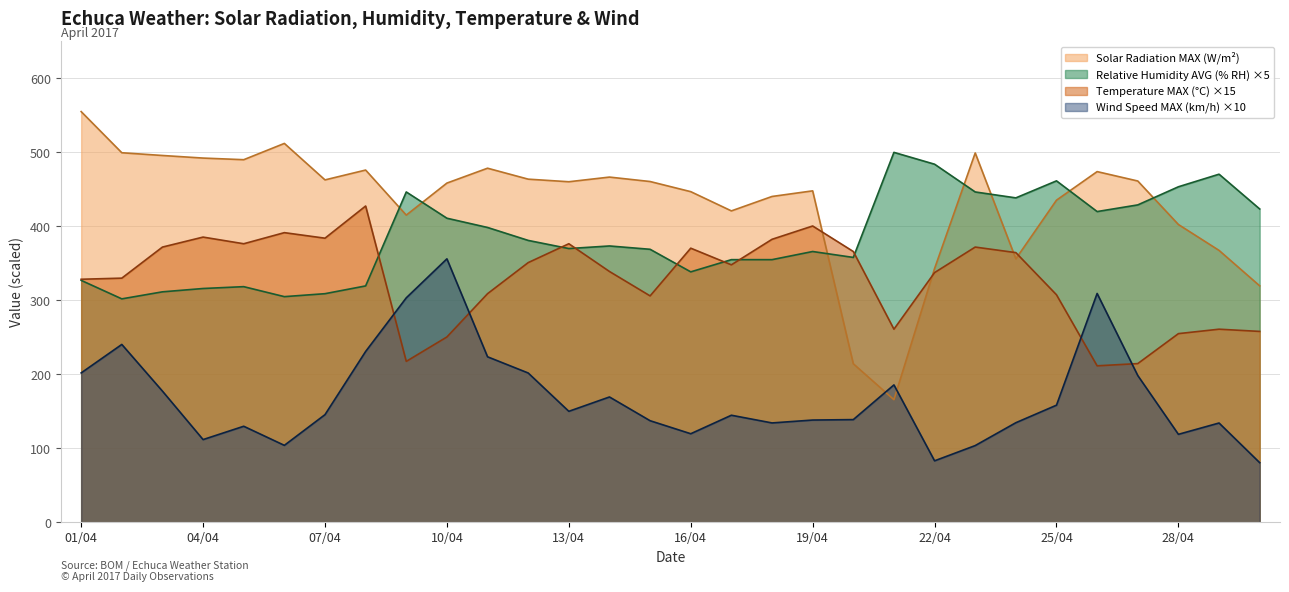

The value of Relative Humidity AVG (% RH) at 27/04 is 168.2. True or false?

False